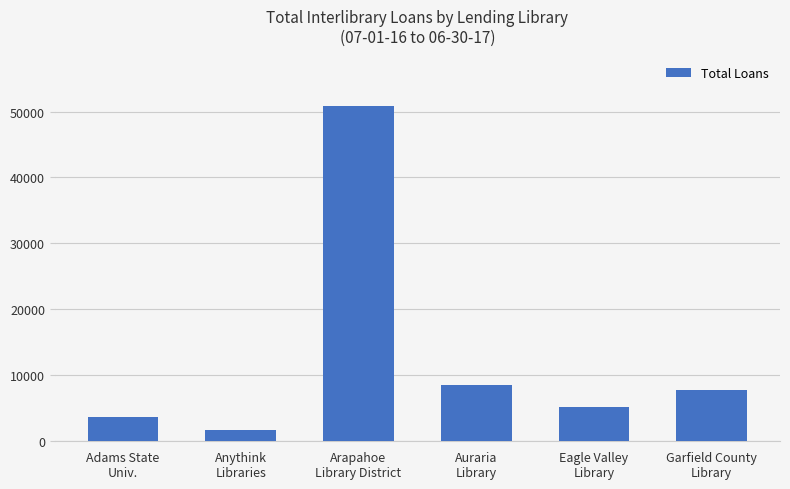

What is the ratio of the value at Adams State
Univ. to the value at Eagle Valley
Library?

0.7